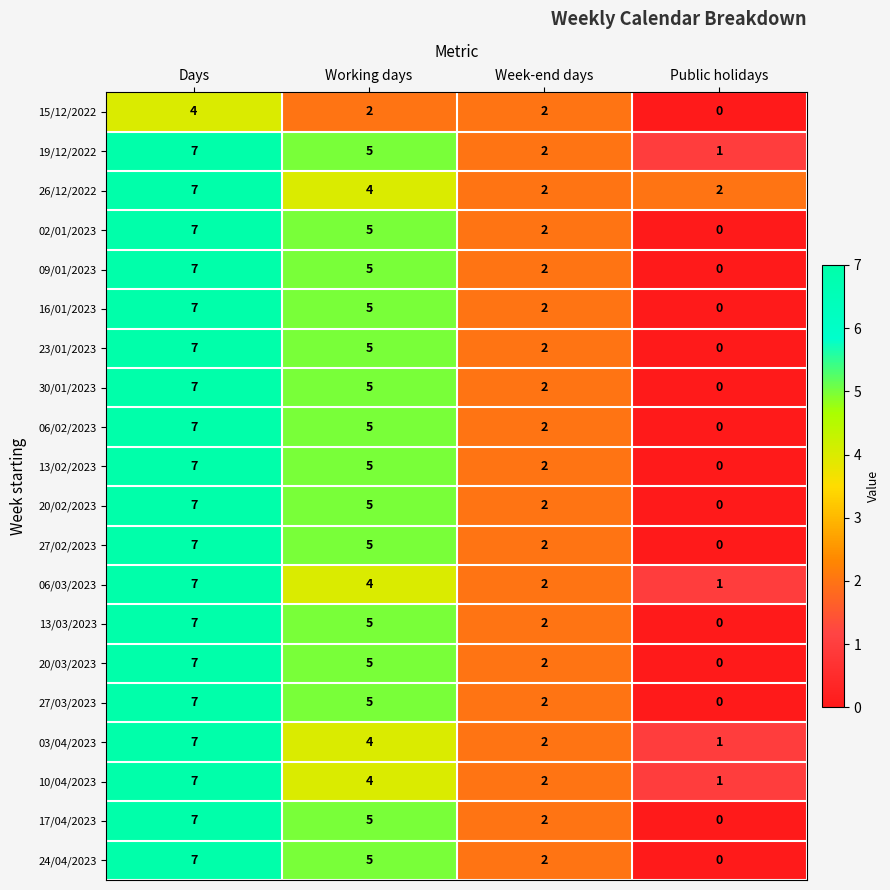

List the labels in order of 10/04/2023 value, largest first.

Days, Working days, Week-end days, Public holidays